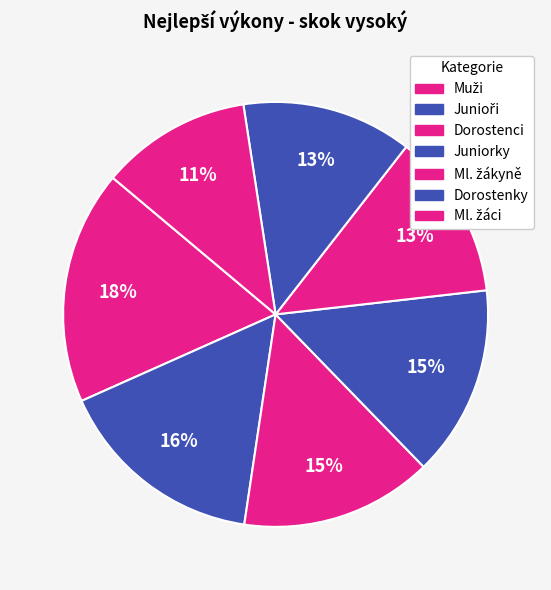

Count the number of slices in the pie.

7